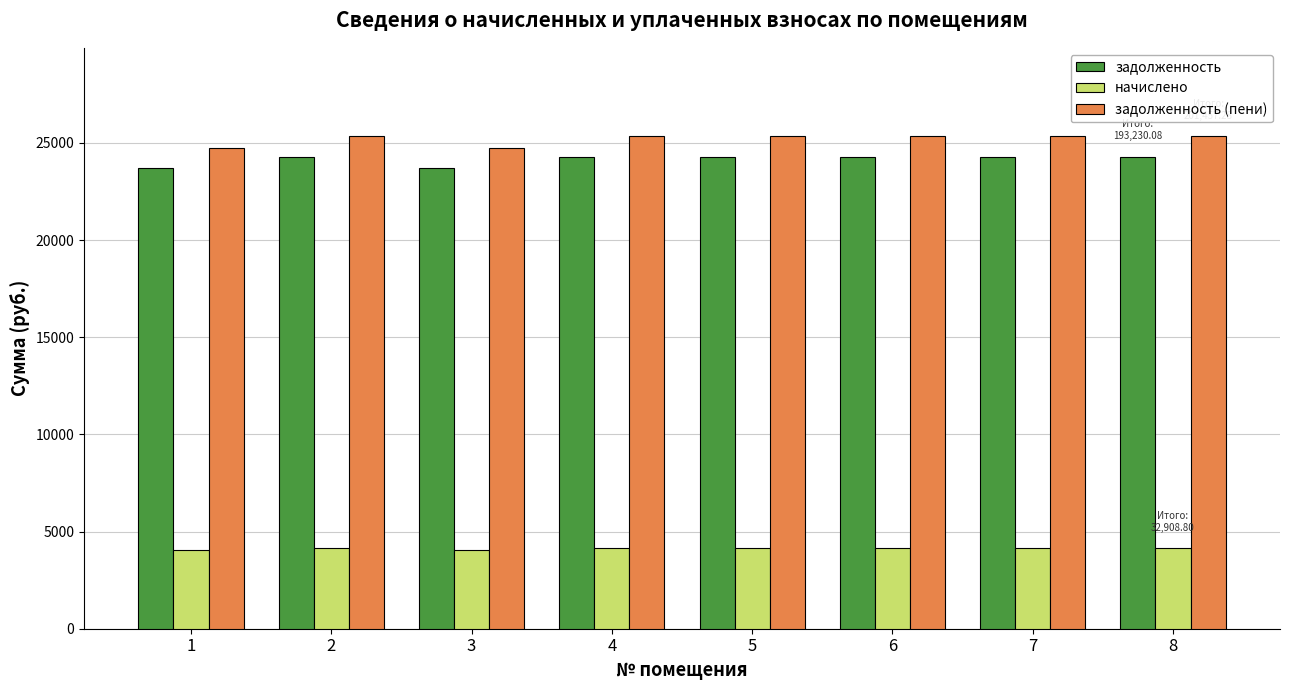

How many data points does each series have?

8